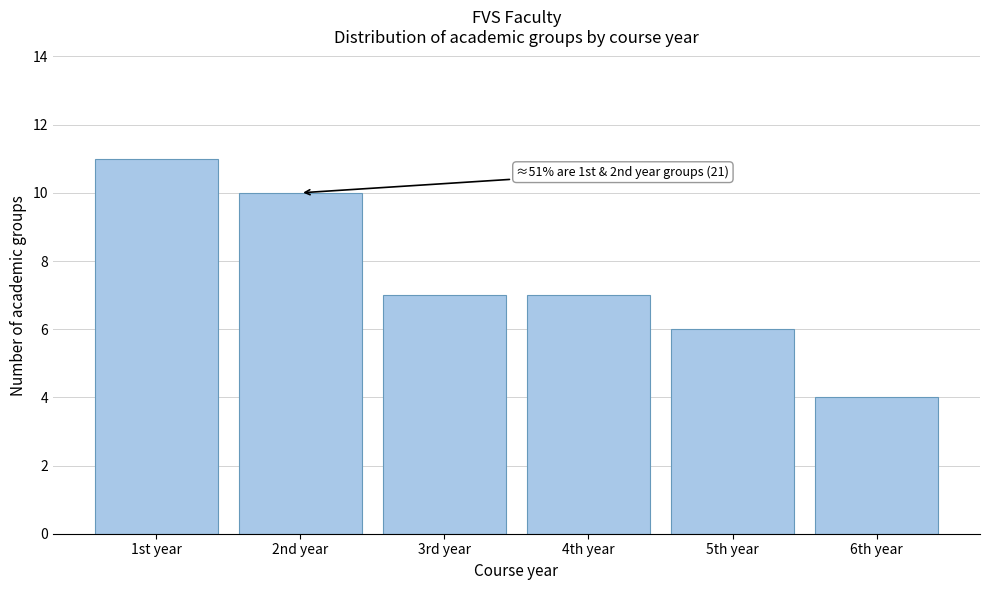

Reading right to left, extract all data points from this chart.

6th year=4	5th year=6	4th year=7	3rd year=7	2nd year=10	1st year=11